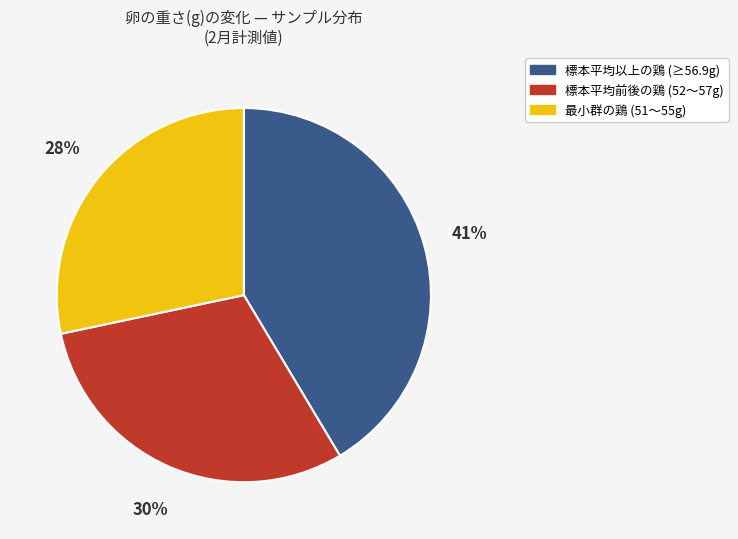

To the nearest percent, what is the average slice percentage?

33%